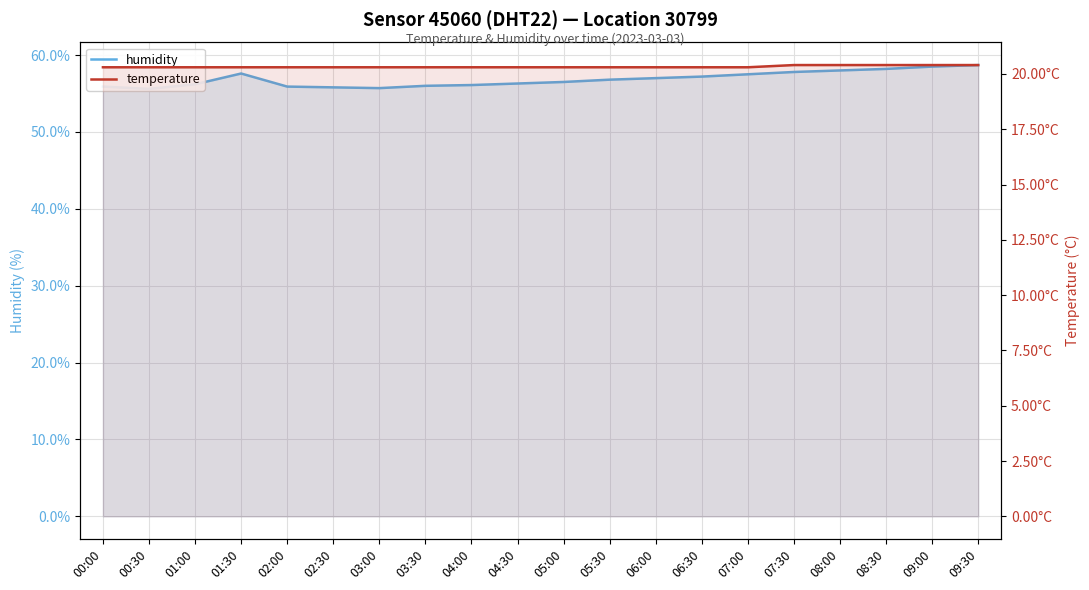

Where is temperature nearest to the value 20?

00:00